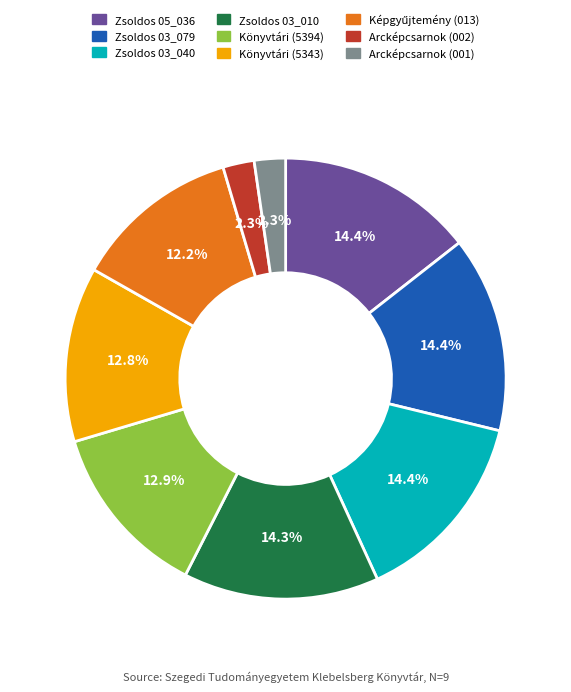

Is there a majority slice in this chart?

No